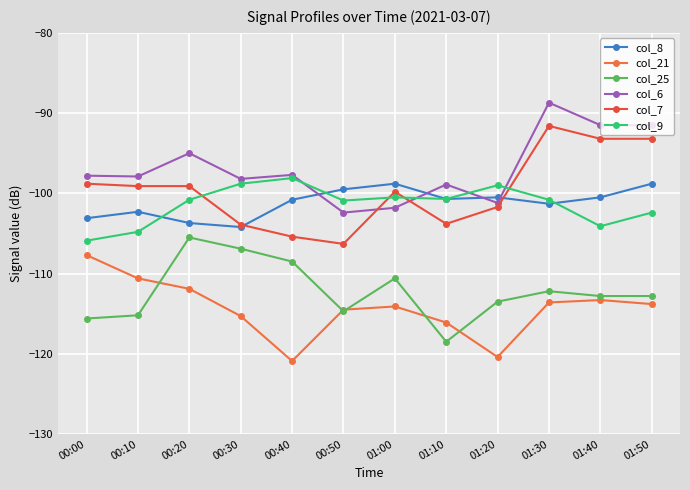

What are all the series names shown in the legend?

col_8, col_21, col_25, col_6, col_7, col_9